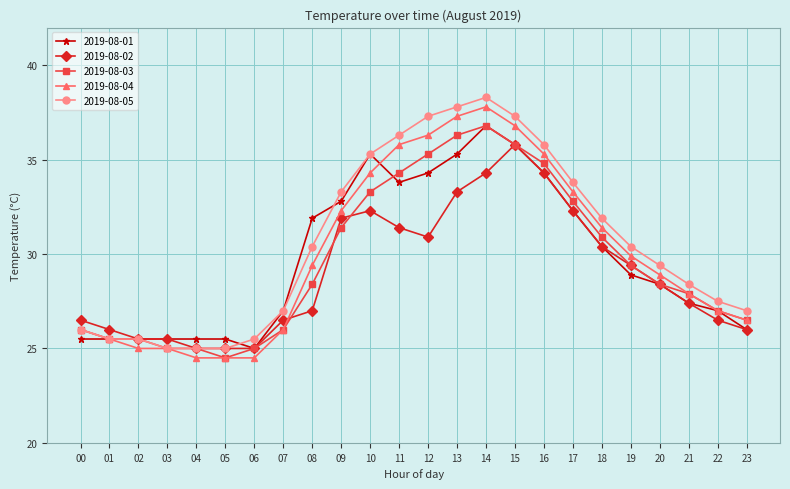

What is the difference between the highest and lowest values at 23?

1.0